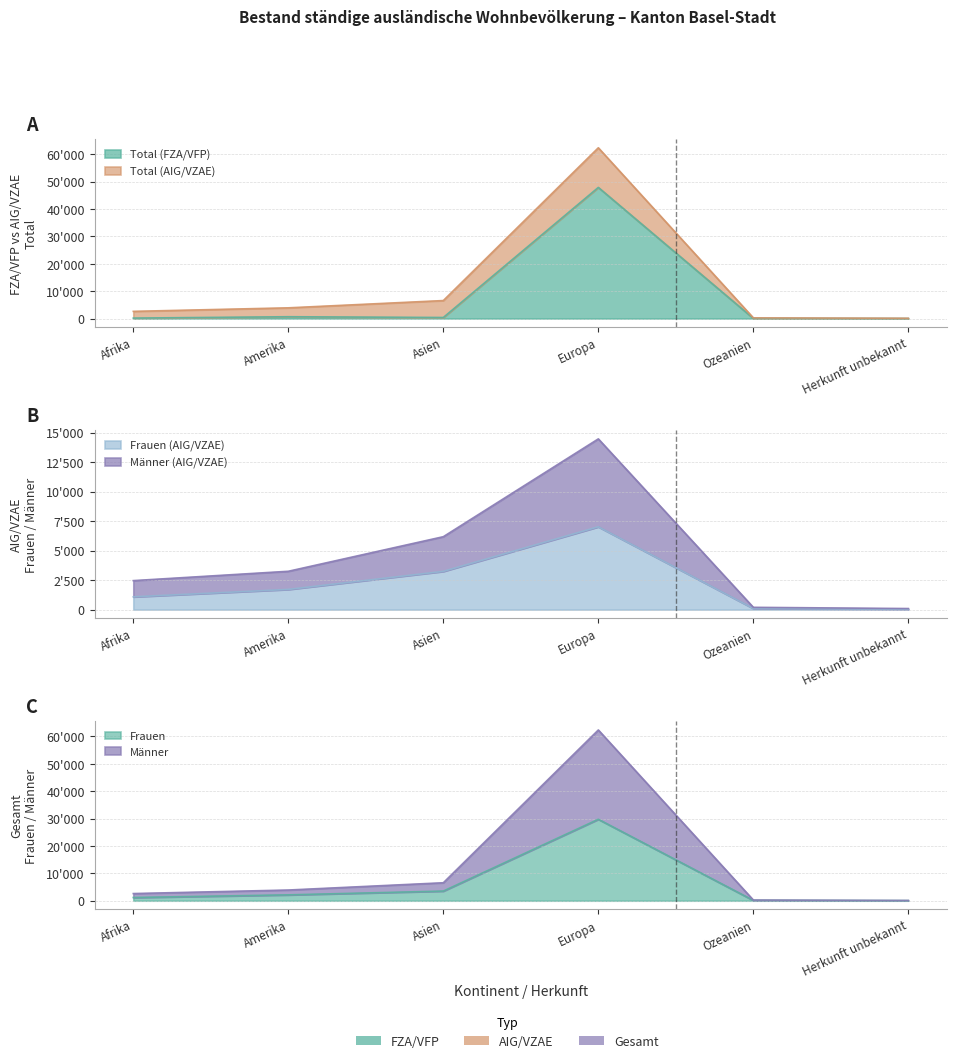

At which category does the chart reach its peak across all series?

Europa